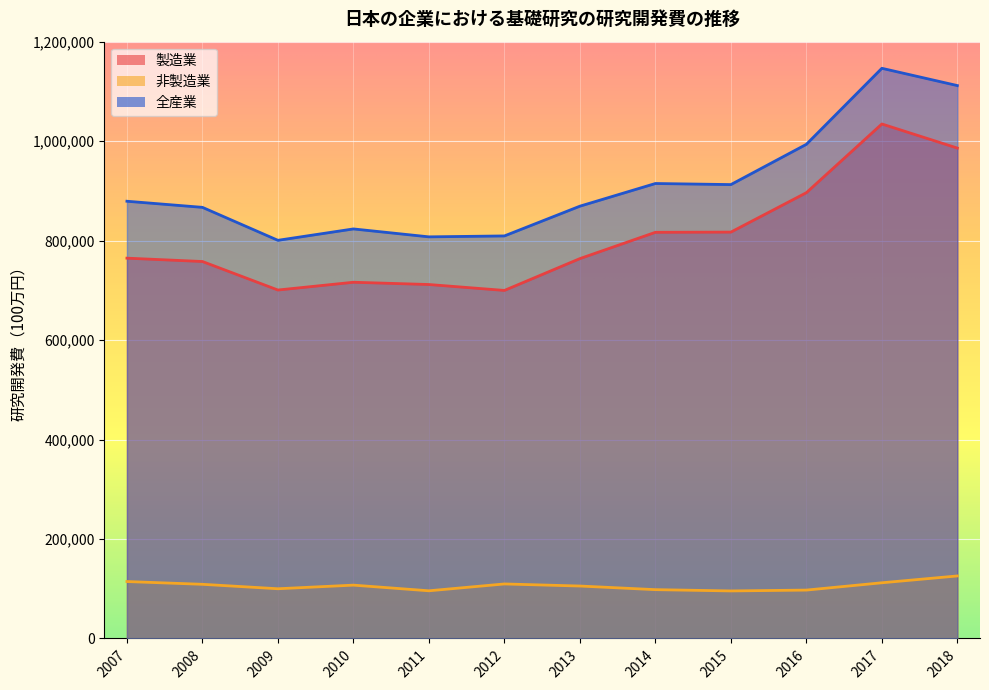

How many lines are shown in the chart?

3